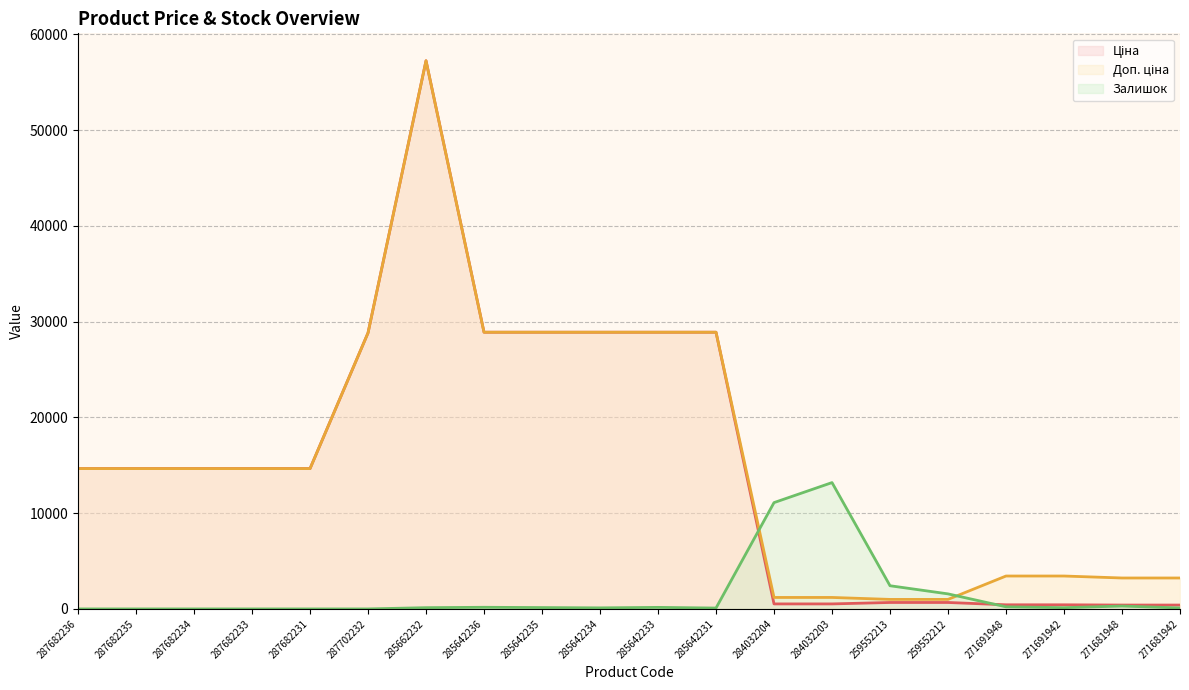

Between 284032203 and 287702232, which is larger?

287702232